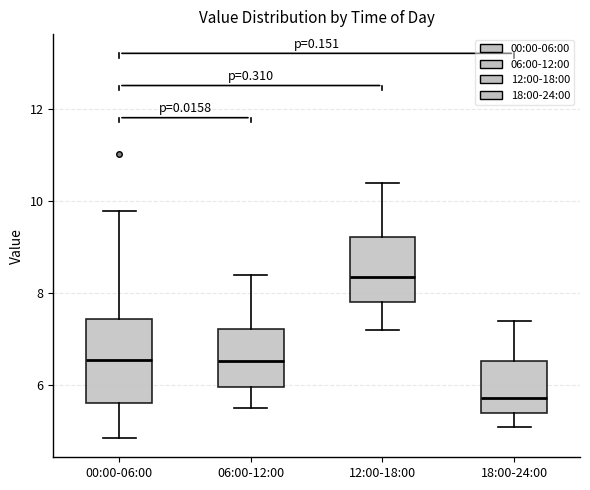

Where is the lower edge of the box for 00:00-06:00 on the y-axis? The values are not printed on the chart, so give them approximately, as read against the axis.

5.6